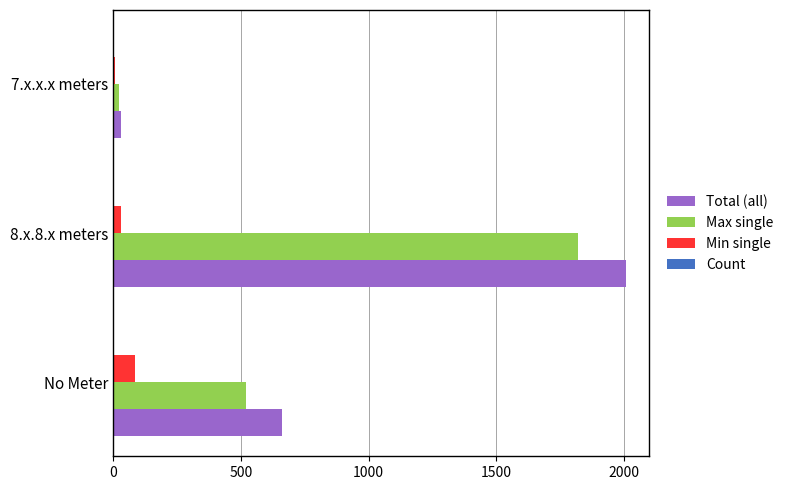

True or false: Min single has a value of 87 at No Meter.

True